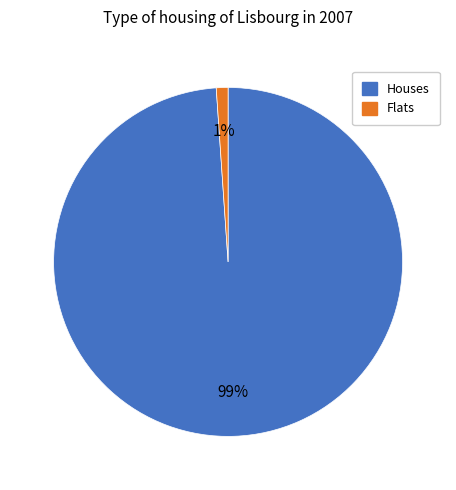

Does any single category account for the majority?

Yes